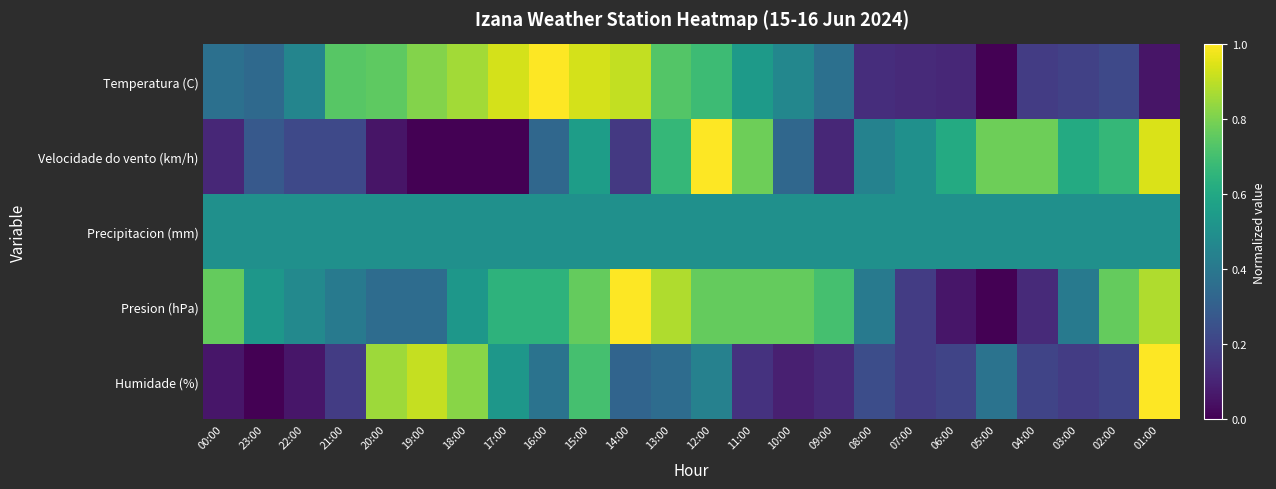

Which series has the widest spread of values?

Temperatura (C)